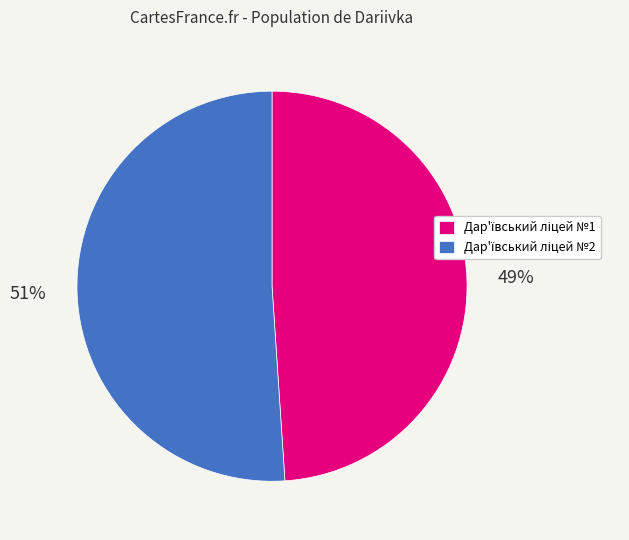

To the nearest percent, what is the average slice percentage?

50%